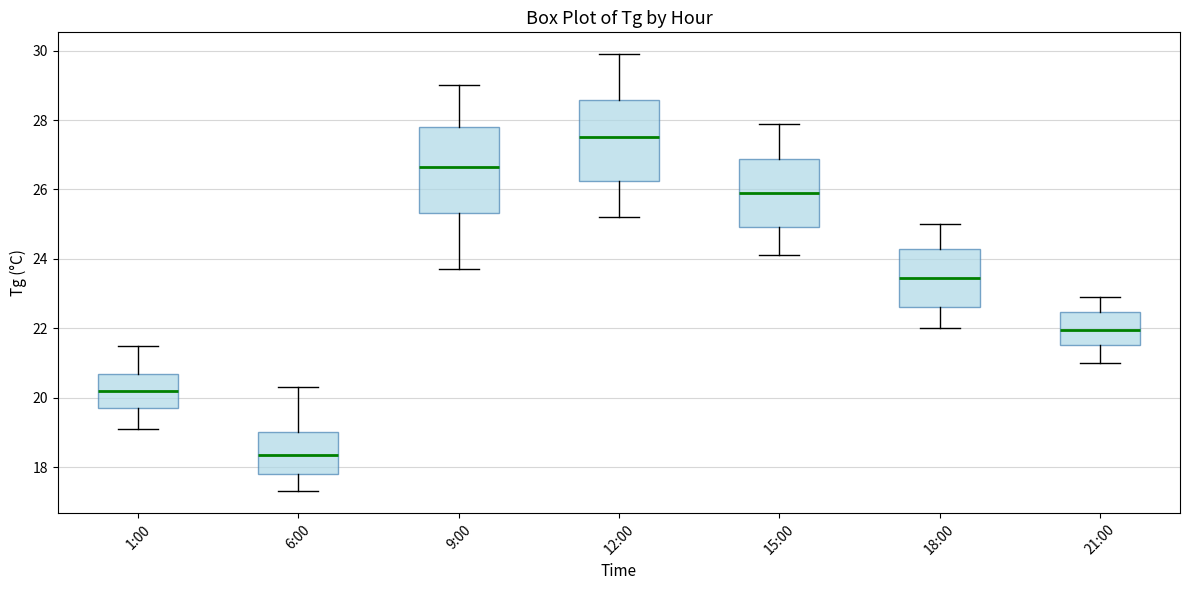

Reading left to right, transcribe this box plot: for each box, give where its median line is, the range the box spans, and where its two whiskers end, as read against the y-axis. The values are not printed on the chart, so give them approximately, as read against the axis.

1:00: median 20.2, box 19.8 to 20.6, whiskers 19.2 to 21.6
6:00: median 18.4, box 17.8 to 19.0, whiskers 17.4 to 20.4
9:00: median 26.6, box 25.4 to 27.8, whiskers 23.8 to 29.0
12:00: median 27.6, box 26.2 to 28.6, whiskers 25.2 to 30.0
15:00: median 26.0, box 25.0 to 26.8, whiskers 24.2 to 28.0
18:00: median 23.4, box 22.6 to 24.2, whiskers 22.0 to 25.0
21:00: median 22.0, box 21.6 to 22.4, whiskers 21.0 to 23.0